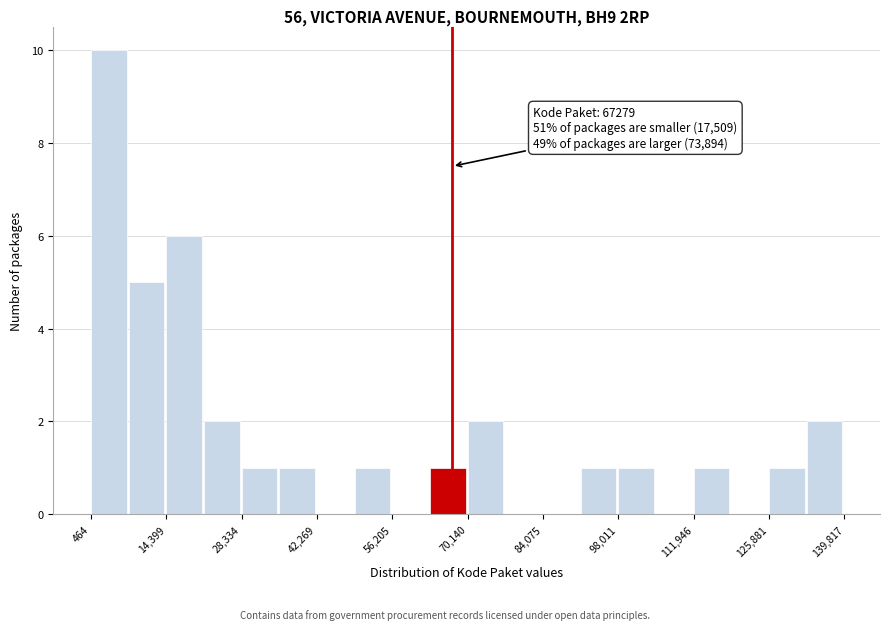

Around what value on the x-axis is the tallest bar? Give the approximate position of its centre, as read against the axis.

4000